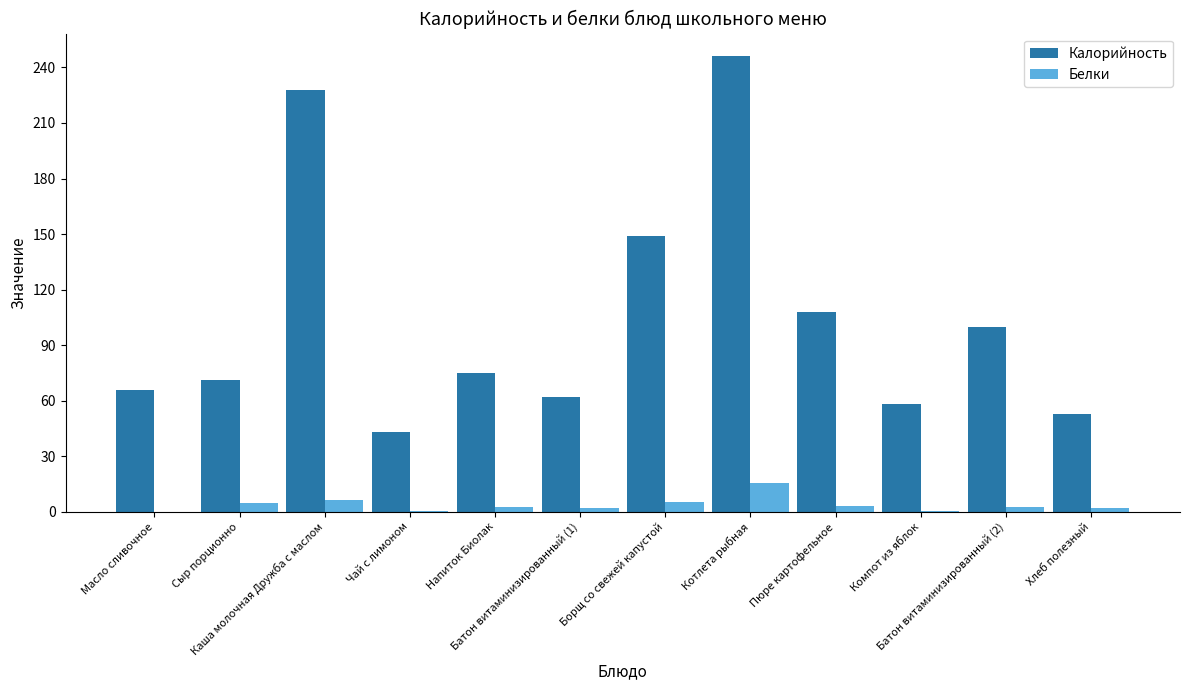

What is the sum of the Белки values at Хлеб полезный and Батон витаминизированный (1)?

3.6